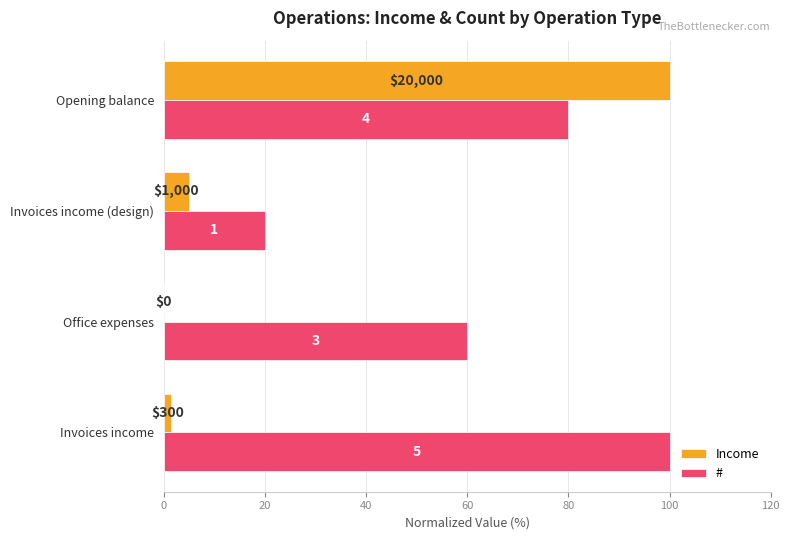

List the series in order of their peak value, highest first.

Income, #